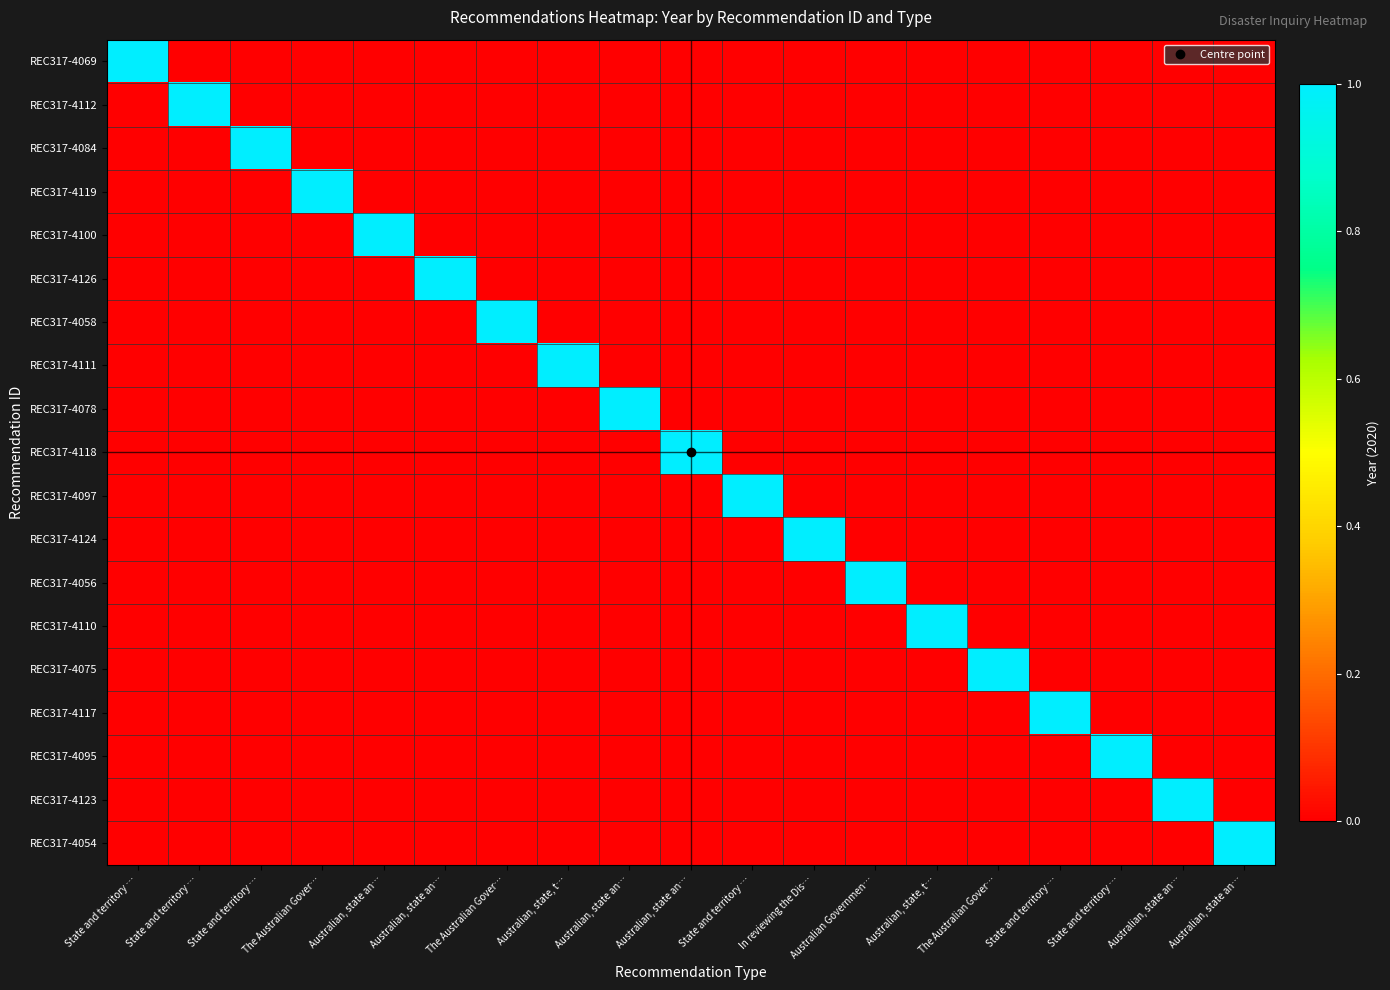

Reading right to left, extract all data points from this chart.

REC317-4069: Australian, state an…=0.0	Australian, state an…=0.0	State and territory …=0.0	State and territory …=0.0	The Australian Gover…=0.0	Australian, state, t…=0.0	Australian Governmen…=0.0	In reviewing the Dis…=0.0	State and territory …=0.0	Australian, state an…=0.0	Australian, state an…=0.0	Australian, state, t…=0.0	The Australian Gover…=0.0	Australian, state an…=0.0	Australian, state an…=0.0	The Australian Gover…=0.0	State and territory …=0.0	State and territory …=0.0	State and territory …=1.0
REC317-4112: Australian, state an…=0.0	Australian, state an…=0.0	State and territory …=0.0	State and territory …=0.0	The Australian Gover…=0.0	Australian, state, t…=0.0	Australian Governmen…=0.0	In reviewing the Dis…=0.0	State and territory …=0.0	Australian, state an…=0.0	Australian, state an…=0.0	Australian, state, t…=0.0	The Australian Gover…=0.0	Australian, state an…=0.0	Australian, state an…=0.0	The Australian Gover…=0.0	State and territory …=0.0	State and territory …=1.0	State and territory …=0.0
REC317-4084: Australian, state an…=0.0	Australian, state an…=0.0	State and territory …=0.0	State and territory …=0.0	The Australian Gover…=0.0	Australian, state, t…=0.0	Australian Governmen…=0.0	In reviewing the Dis…=0.0	State and territory …=0.0	Australian, state an…=0.0	Australian, state an…=0.0	Australian, state, t…=0.0	The Australian Gover…=0.0	Australian, state an…=0.0	Australian, state an…=0.0	The Australian Gover…=0.0	State and territory …=1.0	State and territory …=0.0	State and territory …=0.0
REC317-4119: Australian, state an…=0.0	Australian, state an…=0.0	State and territory …=0.0	State and territory …=0.0	The Australian Gover…=0.0	Australian, state, t…=0.0	Australian Governmen…=0.0	In reviewing the Dis…=0.0	State and territory …=0.0	Australian, state an…=0.0	Australian, state an…=0.0	Australian, state, t…=0.0	The Australian Gover…=0.0	Australian, state an…=0.0	Australian, state an…=0.0	The Australian Gover…=1.0	State and territory …=0.0	State and territory …=0.0	State and territory …=0.0
REC317-4100: Australian, state an…=0.0	Australian, state an…=0.0	State and territory …=0.0	State and territory …=0.0	The Australian Gover…=0.0	Australian, state, t…=0.0	Australian Governmen…=0.0	In reviewing the Dis…=0.0	State and territory …=0.0	Australian, state an…=0.0	Australian, state an…=0.0	Australian, state, t…=0.0	The Australian Gover…=0.0	Australian, state an…=0.0	Australian, state an…=1.0	The Australian Gover…=0.0	State and territory …=0.0	State and territory …=0.0	State and territory …=0.0
REC317-4126: Australian, state an…=0.0	Australian, state an…=0.0	State and territory …=0.0	State and territory …=0.0	The Australian Gover…=0.0	Australian, state, t…=0.0	Australian Governmen…=0.0	In reviewing the Dis…=0.0	State and territory …=0.0	Australian, state an…=0.0	Australian, state an…=0.0	Australian, state, t…=0.0	The Australian Gover…=0.0	Australian, state an…=1.0	Australian, state an…=0.0	The Australian Gover…=0.0	State and territory …=0.0	State and territory …=0.0	State and territory …=0.0
REC317-4058: Australian, state an…=0.0	Australian, state an…=0.0	State and territory …=0.0	State and territory …=0.0	The Australian Gover…=0.0	Australian, state, t…=0.0	Australian Governmen…=0.0	In reviewing the Dis…=0.0	State and territory …=0.0	Australian, state an…=0.0	Australian, state an…=0.0	Australian, state, t…=0.0	The Australian Gover…=1.0	Australian, state an…=0.0	Australian, state an…=0.0	The Australian Gover…=0.0	State and territory …=0.0	State and territory …=0.0	State and territory …=0.0
REC317-4111: Australian, state an…=0.0	Australian, state an…=0.0	State and territory …=0.0	State and territory …=0.0	The Australian Gover…=0.0	Australian, state, t…=0.0	Australian Governmen…=0.0	In reviewing the Dis…=0.0	State and territory …=0.0	Australian, state an…=0.0	Australian, state an…=0.0	Australian, state, t…=1.0	The Australian Gover…=0.0	Australian, state an…=0.0	Australian, state an…=0.0	The Australian Gover…=0.0	State and territory …=0.0	State and territory …=0.0	State and territory …=0.0
REC317-4078: Australian, state an…=0.0	Australian, state an…=0.0	State and territory …=0.0	State and territory …=0.0	The Australian Gover…=0.0	Australian, state, t…=0.0	Australian Governmen…=0.0	In reviewing the Dis…=0.0	State and territory …=0.0	Australian, state an…=0.0	Australian, state an…=1.0	Australian, state, t…=0.0	The Australian Gover…=0.0	Australian, state an…=0.0	Australian, state an…=0.0	The Australian Gover…=0.0	State and territory …=0.0	State and territory …=0.0	State and territory …=0.0
REC317-4118: Australian, state an…=0.0	Australian, state an…=0.0	State and territory …=0.0	State and territory …=0.0	The Australian Gover…=0.0	Australian, state, t…=0.0	Australian Governmen…=0.0	In reviewing the Dis…=0.0	State and territory …=0.0	Australian, state an…=1.0	Australian, state an…=0.0	Australian, state, t…=0.0	The Australian Gover…=0.0	Australian, state an…=0.0	Australian, state an…=0.0	The Australian Gover…=0.0	State and territory …=0.0	State and territory …=0.0	State and territory …=0.0
REC317-4097: Australian, state an…=0.0	Australian, state an…=0.0	State and territory …=0.0	State and territory …=0.0	The Australian Gover…=0.0	Australian, state, t…=0.0	Australian Governmen…=0.0	In reviewing the Dis…=0.0	State and territory …=1.0	Australian, state an…=0.0	Australian, state an…=0.0	Australian, state, t…=0.0	The Australian Gover…=0.0	Australian, state an…=0.0	Australian, state an…=0.0	The Australian Gover…=0.0	State and territory …=0.0	State and territory …=0.0	State and territory …=0.0
REC317-4124: Australian, state an…=0.0	Australian, state an…=0.0	State and territory …=0.0	State and territory …=0.0	The Australian Gover…=0.0	Australian, state, t…=0.0	Australian Governmen…=0.0	In reviewing the Dis…=1.0	State and territory …=0.0	Australian, state an…=0.0	Australian, state an…=0.0	Australian, state, t…=0.0	The Australian Gover…=0.0	Australian, state an…=0.0	Australian, state an…=0.0	The Australian Gover…=0.0	State and territory …=0.0	State and territory …=0.0	State and territory …=0.0
REC317-4056: Australian, state an…=0.0	Australian, state an…=0.0	State and territory …=0.0	State and territory …=0.0	The Australian Gover…=0.0	Australian, state, t…=0.0	Australian Governmen…=1.0	In reviewing the Dis…=0.0	State and territory …=0.0	Australian, state an…=0.0	Australian, state an…=0.0	Australian, state, t…=0.0	The Australian Gover…=0.0	Australian, state an…=0.0	Australian, state an…=0.0	The Australian Gover…=0.0	State and territory …=0.0	State and territory …=0.0	State and territory …=0.0
REC317-4110: Australian, state an…=0.0	Australian, state an…=0.0	State and territory …=0.0	State and territory …=0.0	The Australian Gover…=0.0	Australian, state, t…=1.0	Australian Governmen…=0.0	In reviewing the Dis…=0.0	State and territory …=0.0	Australian, state an…=0.0	Australian, state an…=0.0	Australian, state, t…=0.0	The Australian Gover…=0.0	Australian, state an…=0.0	Australian, state an…=0.0	The Australian Gover…=0.0	State and territory …=0.0	State and territory …=0.0	State and territory …=0.0
REC317-4075: Australian, state an…=0.0	Australian, state an…=0.0	State and territory …=0.0	State and territory …=0.0	The Australian Gover…=1.0	Australian, state, t…=0.0	Australian Governmen…=0.0	In reviewing the Dis…=0.0	State and territory …=0.0	Australian, state an…=0.0	Australian, state an…=0.0	Australian, state, t…=0.0	The Australian Gover…=0.0	Australian, state an…=0.0	Australian, state an…=0.0	The Australian Gover…=0.0	State and territory …=0.0	State and territory …=0.0	State and territory …=0.0
REC317-4117: Australian, state an…=0.0	Australian, state an…=0.0	State and territory …=0.0	State and territory …=1.0	The Australian Gover…=0.0	Australian, state, t…=0.0	Australian Governmen…=0.0	In reviewing the Dis…=0.0	State and territory …=0.0	Australian, state an…=0.0	Australian, state an…=0.0	Australian, state, t…=0.0	The Australian Gover…=0.0	Australian, state an…=0.0	Australian, state an…=0.0	The Australian Gover…=0.0	State and territory …=0.0	State and territory …=0.0	State and territory …=0.0
REC317-4095: Australian, state an…=0.0	Australian, state an…=0.0	State and territory …=1.0	State and territory …=0.0	The Australian Gover…=0.0	Australian, state, t…=0.0	Australian Governmen…=0.0	In reviewing the Dis…=0.0	State and territory …=0.0	Australian, state an…=0.0	Australian, state an…=0.0	Australian, state, t…=0.0	The Australian Gover…=0.0	Australian, state an…=0.0	Australian, state an…=0.0	The Australian Gover…=0.0	State and territory …=0.0	State and territory …=0.0	State and territory …=0.0
REC317-4123: Australian, state an…=0.0	Australian, state an…=1.0	State and territory …=0.0	State and territory …=0.0	The Australian Gover…=0.0	Australian, state, t…=0.0	Australian Governmen…=0.0	In reviewing the Dis…=0.0	State and territory …=0.0	Australian, state an…=0.0	Australian, state an…=0.0	Australian, state, t…=0.0	The Australian Gover…=0.0	Australian, state an…=0.0	Australian, state an…=0.0	The Australian Gover…=0.0	State and territory …=0.0	State and territory …=0.0	State and territory …=0.0
REC317-4054: Australian, state an…=1.0	Australian, state an…=0.0	State and territory …=0.0	State and territory …=0.0	The Australian Gover…=0.0	Australian, state, t…=0.0	Australian Governmen…=0.0	In reviewing the Dis…=0.0	State and territory …=0.0	Australian, state an…=0.0	Australian, state an…=0.0	Australian, state, t…=0.0	The Australian Gover…=0.0	Australian, state an…=0.0	Australian, state an…=0.0	The Australian Gover…=0.0	State and territory …=0.0	State and territory …=0.0	State and territory …=0.0